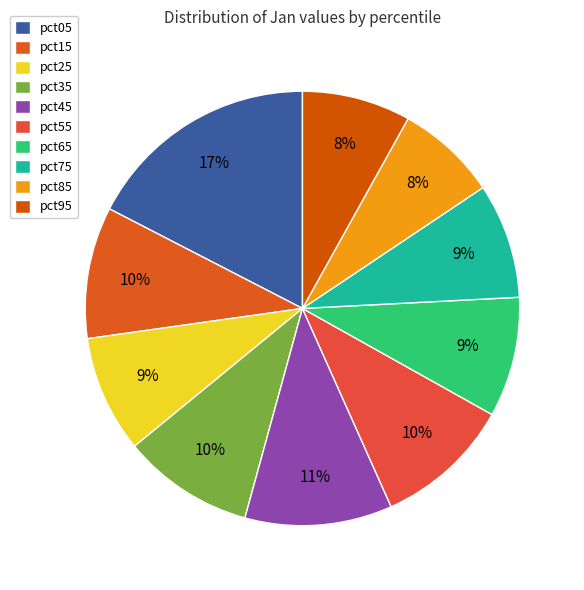

Which slice is the smallest?

pct85